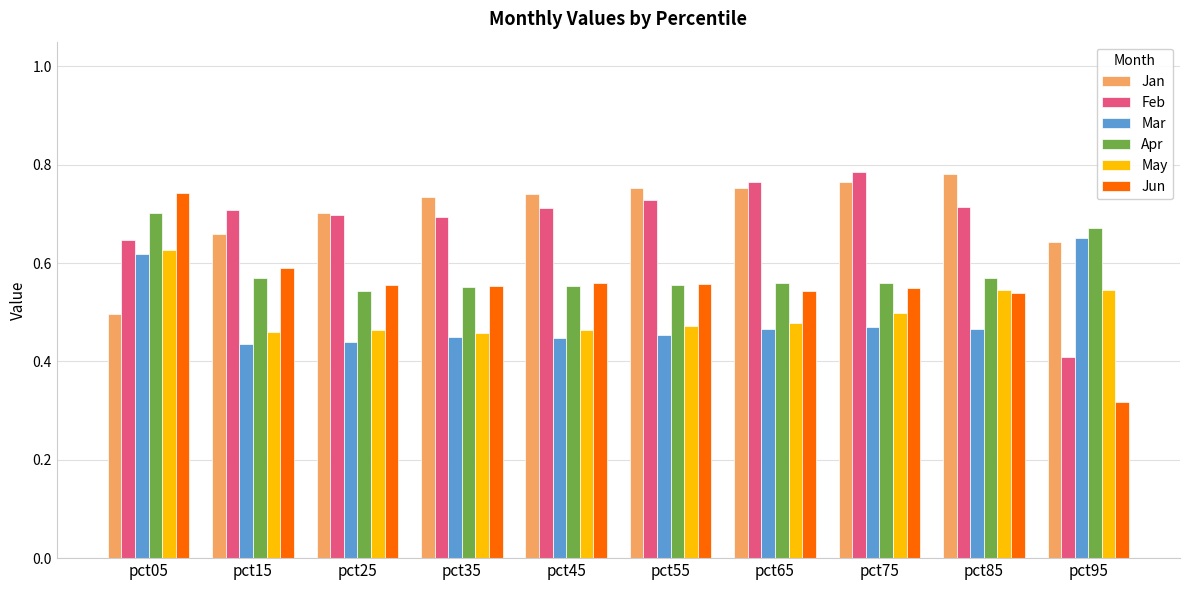

How many bars are there in each group?

6